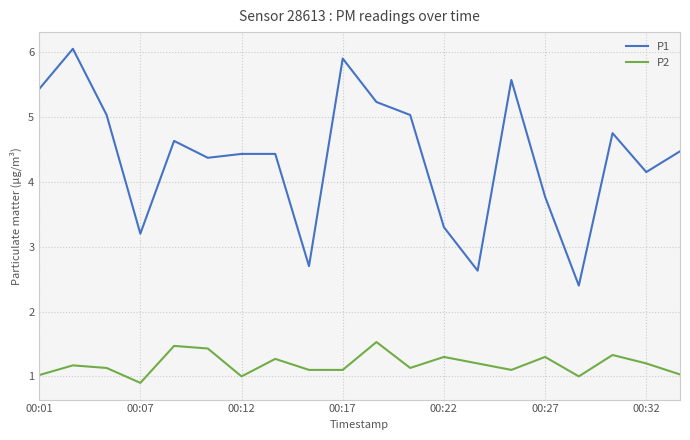

How many distinct data groups are displayed?

2